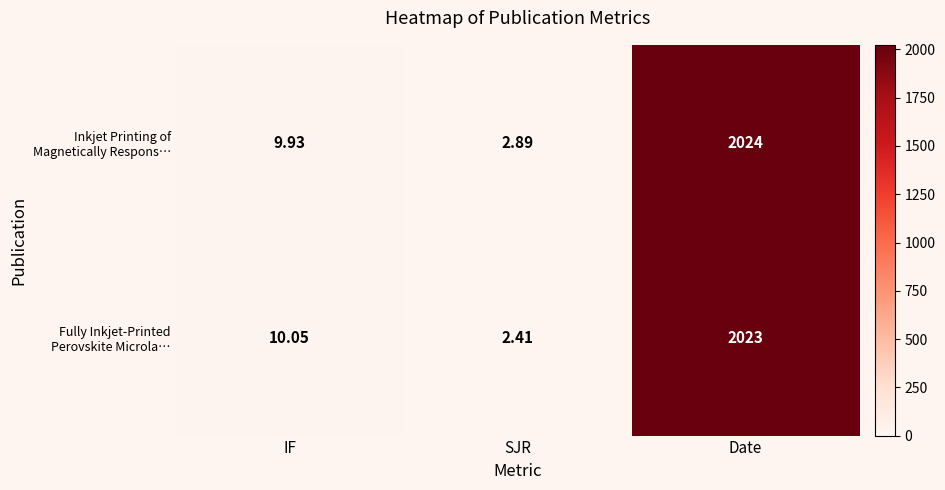

Is the value of Fully Inkjet‑Printed Perovskite Microla… at IF greater than the value of Inkjet Printing of Magnetically Respons… at SJR?

Yes